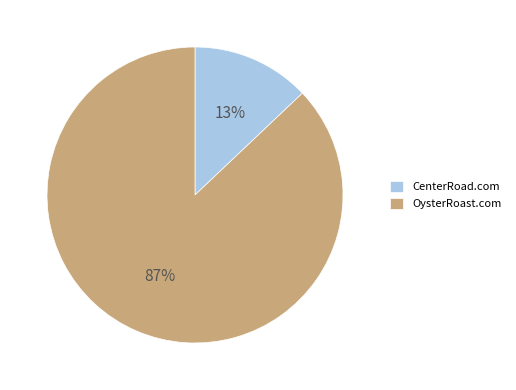

Which has a higher value, OysterRoast.com or CenterRoad.com?

OysterRoast.com